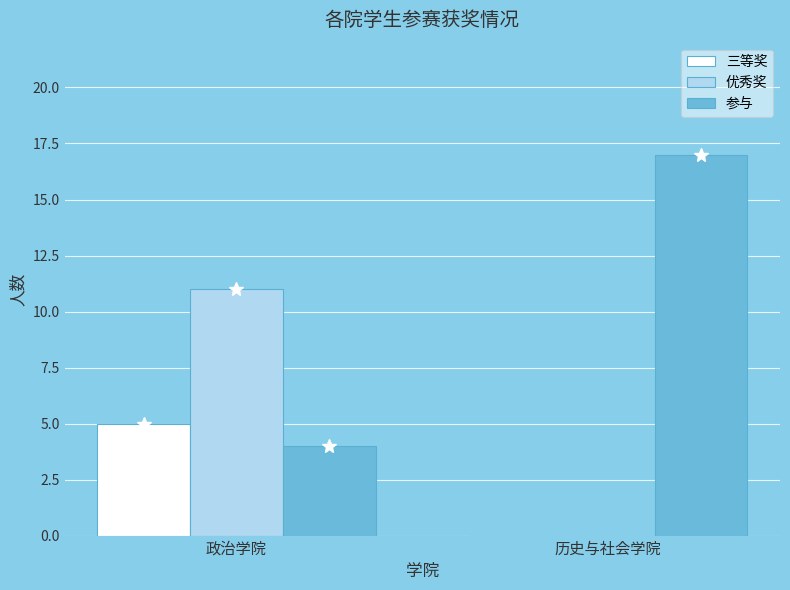

Are the bars horizontal?

No